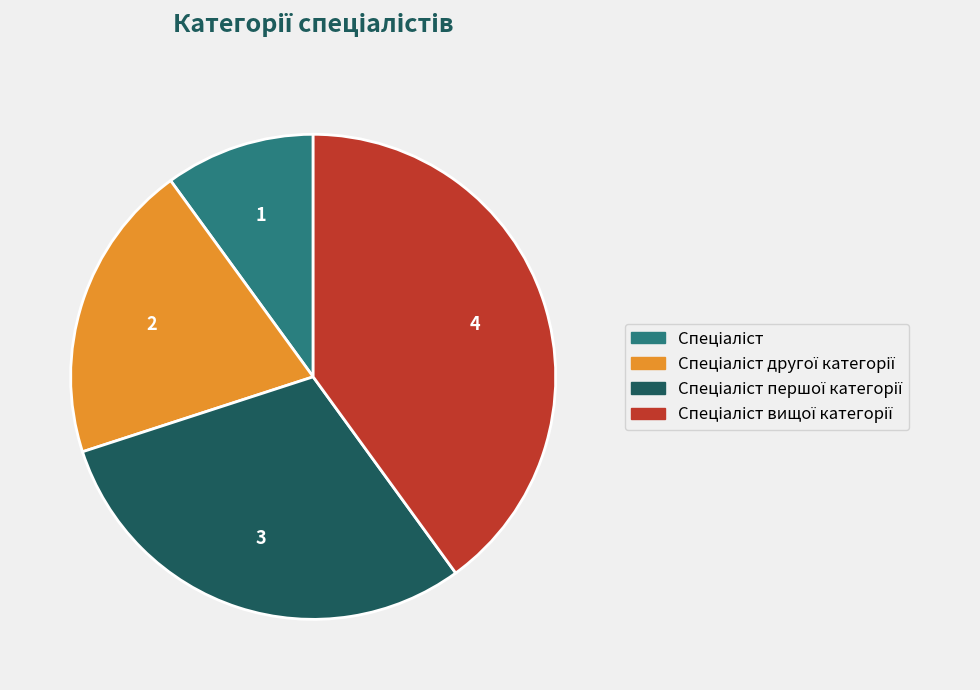

Is there any slice that represents more than half of the pie?

No